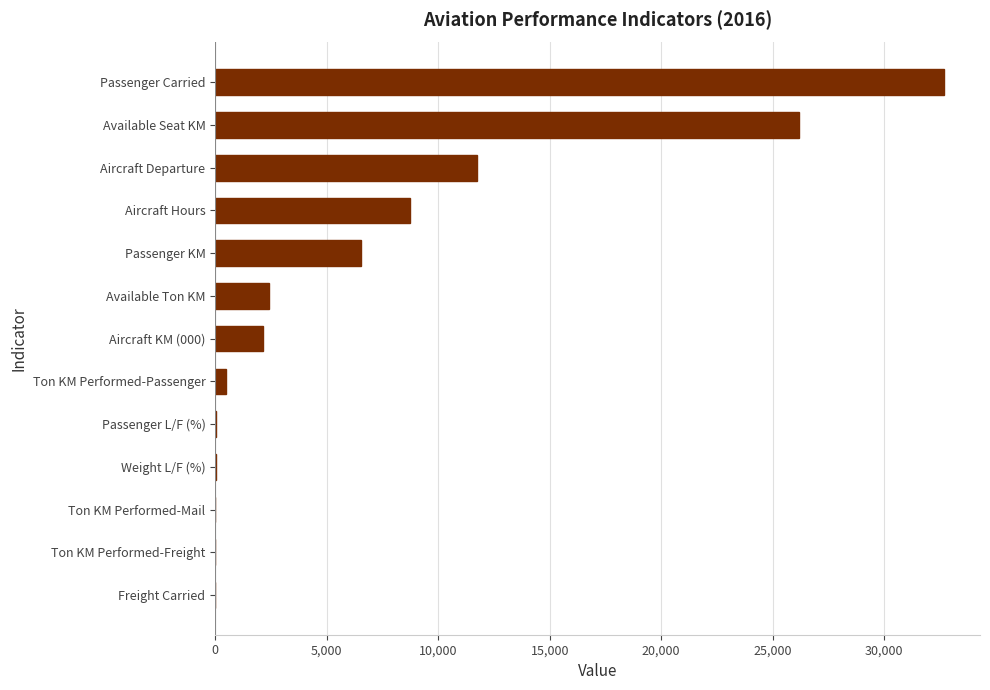

At which label is the value closest to 16329?

Aircraft Departure